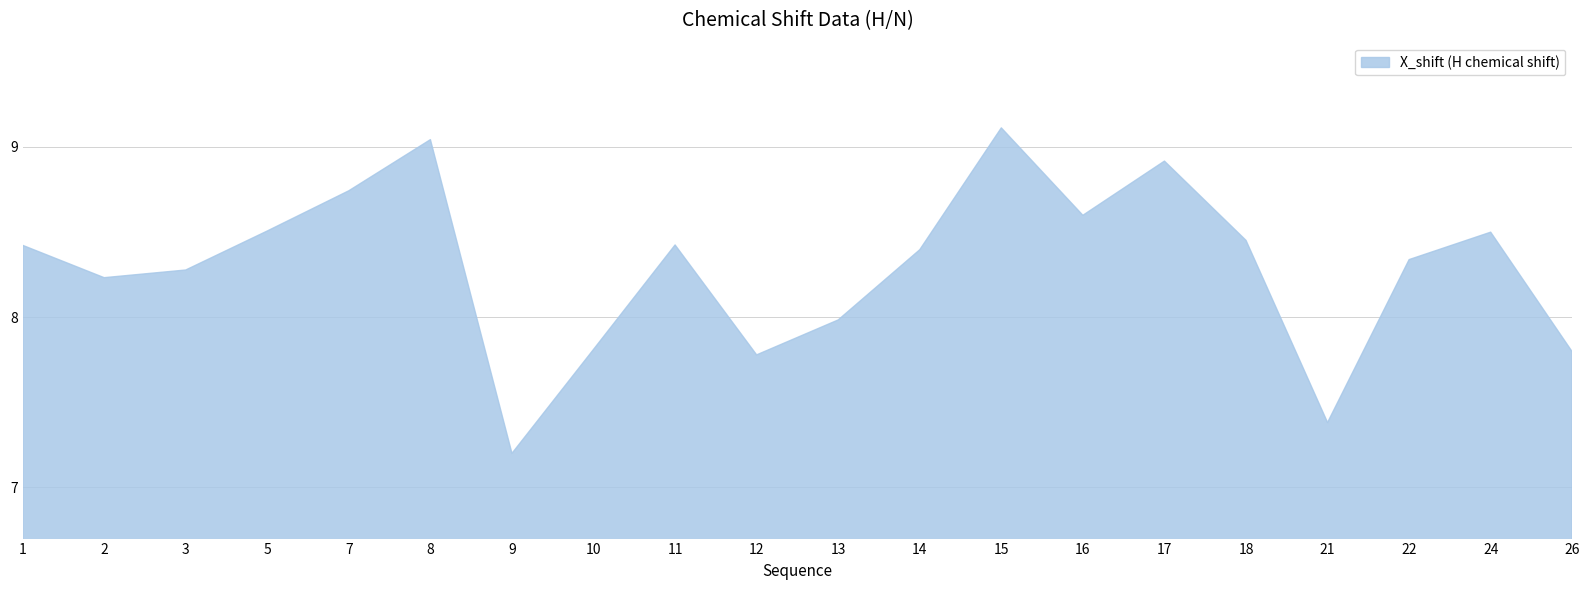

At which category does the chart reach its peak across all series?

15